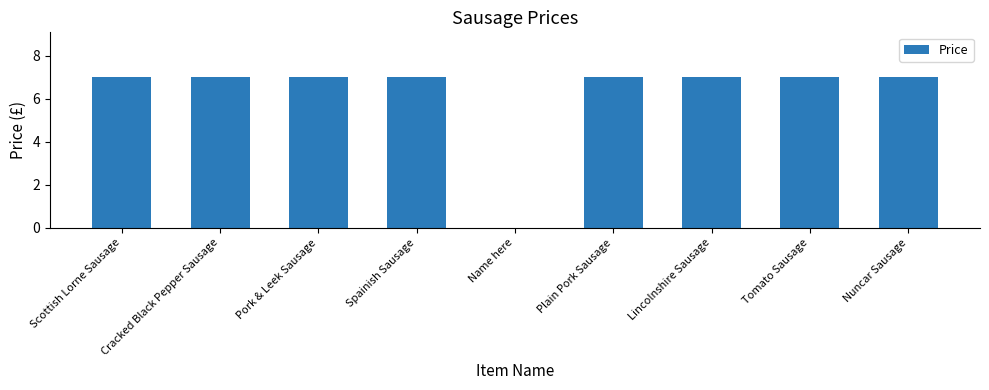

Reading right to left, transcribe all the data shown in this chart.

Nuncar Sausage=7.0	Tomato Sausage=7.0	Lincolnshire Sausage=7.0	Plain Pork Sausage=7.0	Name here=0.0	Spainish Sausage=7.0	Pork & Leek Sausage=7.0	Cracked Black Pepper Sausage=7.0	Scottish Lorne Sausage=7.0